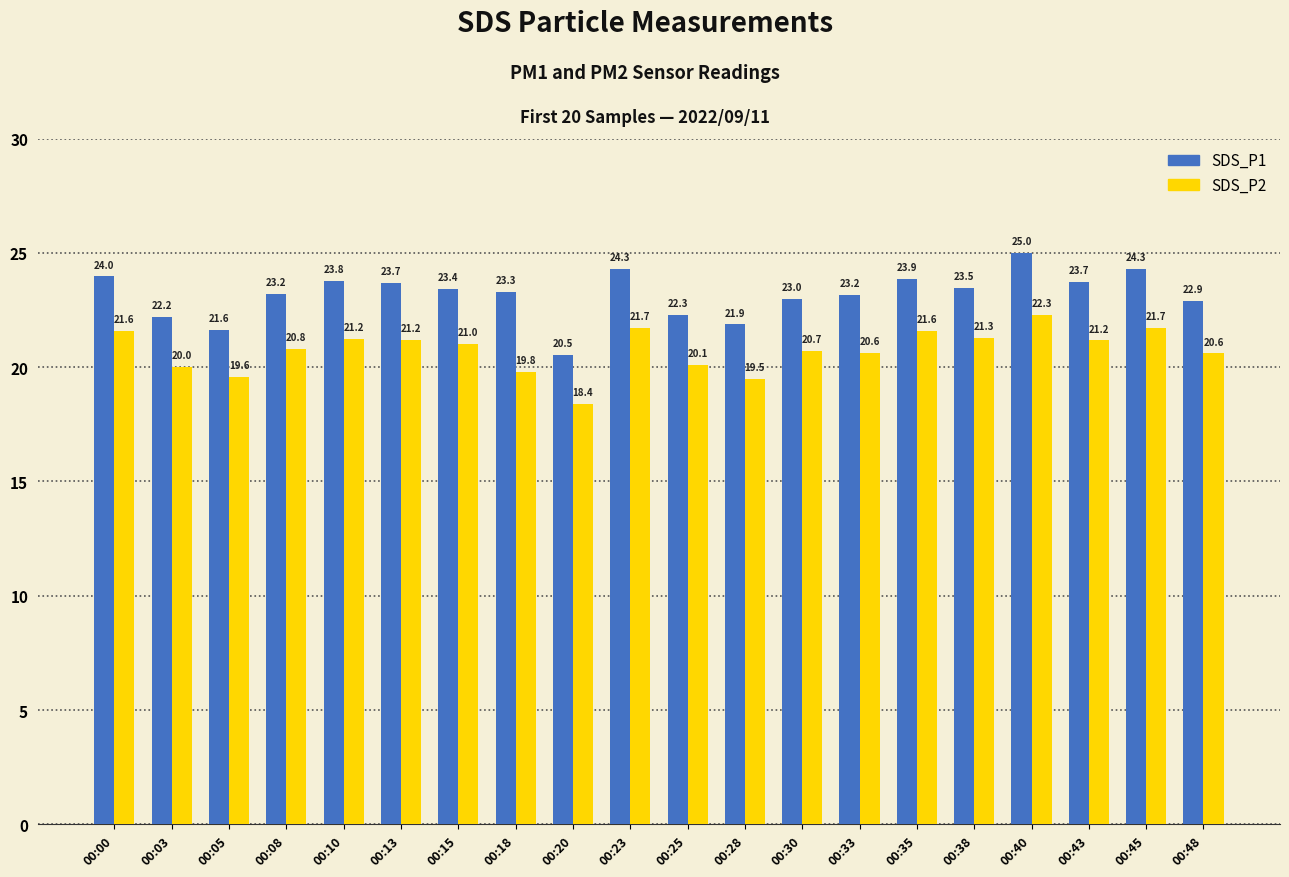

What is the smallest value displayed?

18.4